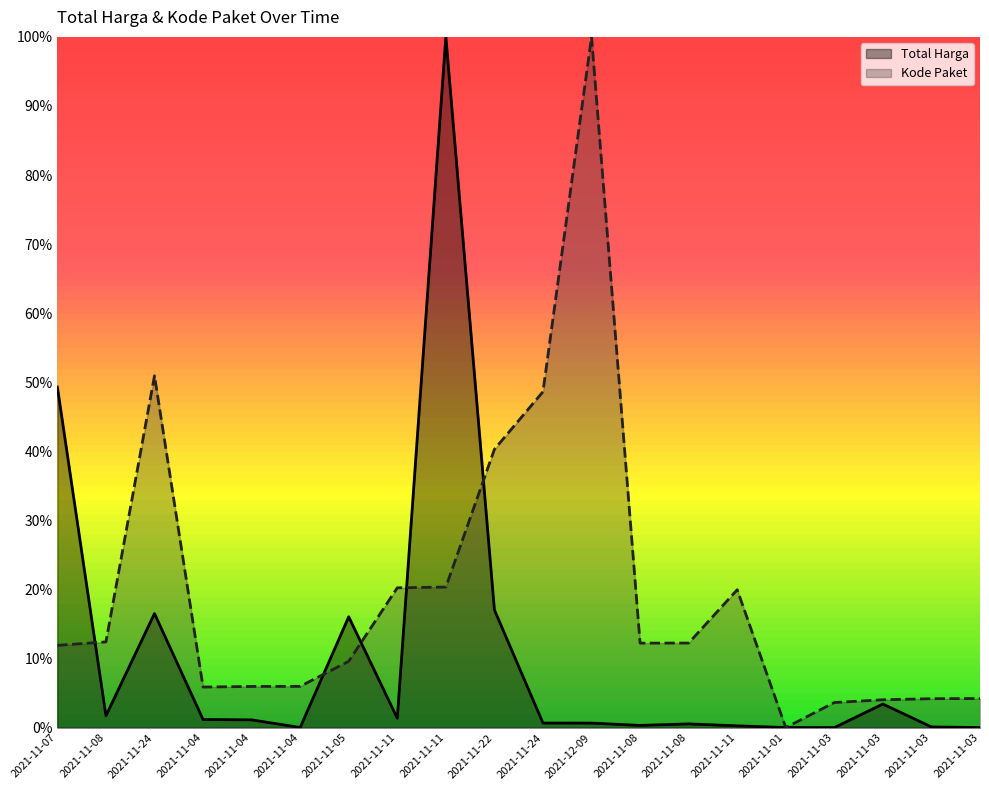

Reading left to right, extract all data points from this chart.

Total Harga: 2021-11-07=0.5	2021-11-08=0.0	2021-11-24=0.2	2021-11-04=0.0	2021-11-04=0.0	2021-11-04=0.0	2021-11-05=0.2	2021-11-11=0.0	2021-11-11=1.0	2021-11-22=0.2	2021-11-24=0.0	2021-12-09=0.0	2021-11-08=0.0	2021-11-08=0.0	2021-11-11=0.0	2021-11-01=0.0	2021-11-03=0.0	2021-11-03=0.0	2021-11-03=0.0	2021-11-03=0.0
Kode Paket: 2021-11-07=0.1	2021-11-08=0.1	2021-11-24=0.5	2021-11-04=0.1	2021-11-04=0.1	2021-11-04=0.1	2021-11-05=0.1	2021-11-11=0.2	2021-11-11=0.2	2021-11-22=0.4	2021-11-24=0.5	2021-12-09=1.0	2021-11-08=0.1	2021-11-08=0.1	2021-11-11=0.2	2021-11-01=0.0	2021-11-03=0.0	2021-11-03=0.0	2021-11-03=0.0	2021-11-03=0.0